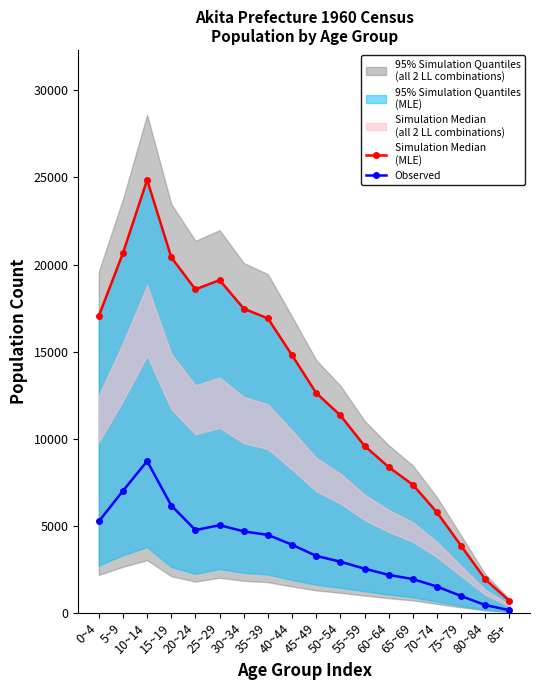

Where is the first local minimum for Observed?

20~24